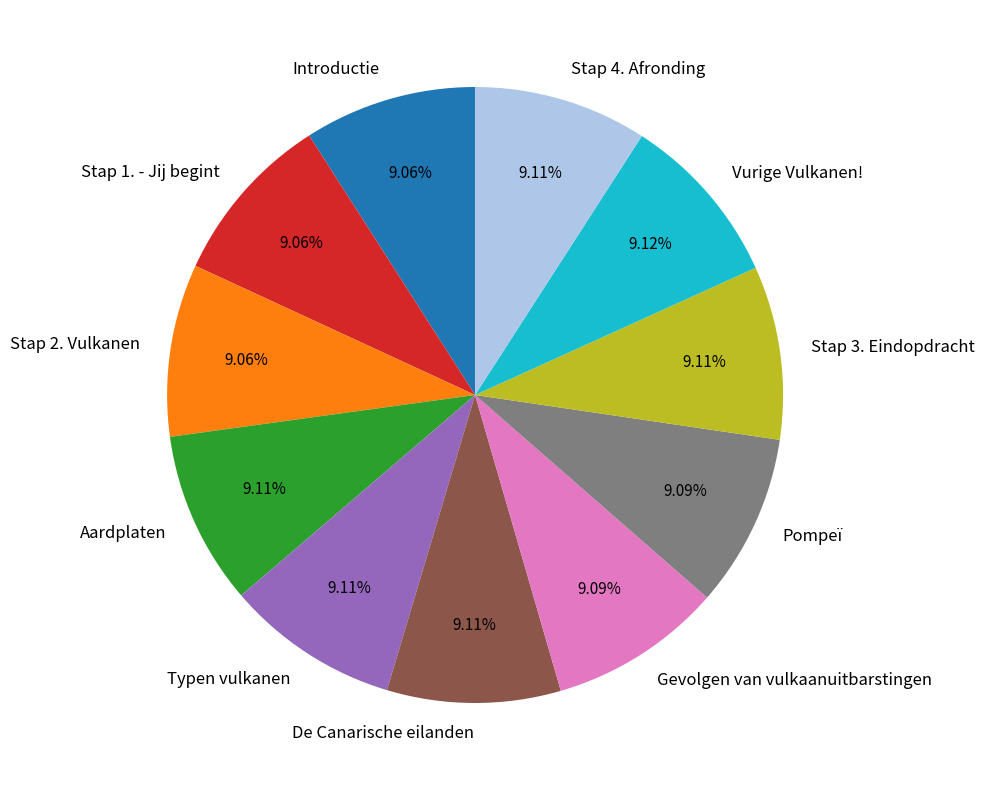

Is it true that Gevolgen van vulkaanuitbarstingen is 9% of the pie?

True